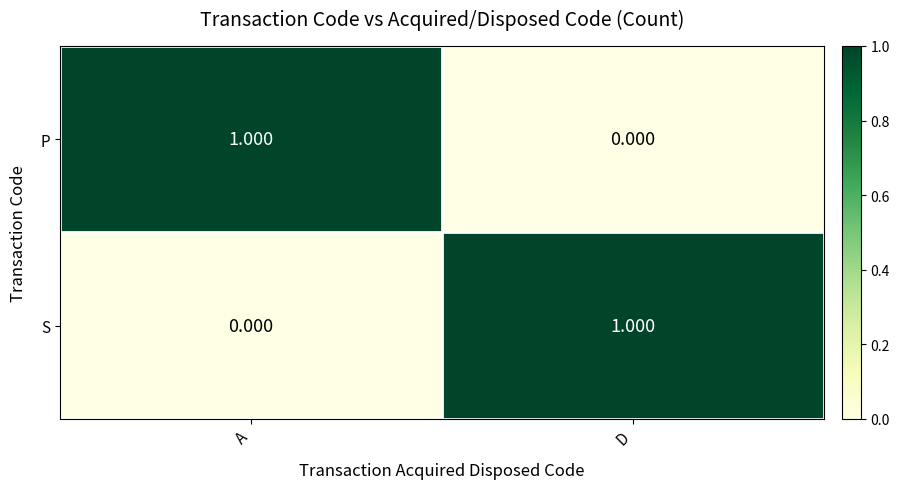

List the labels in order of P value, largest first.

A, D